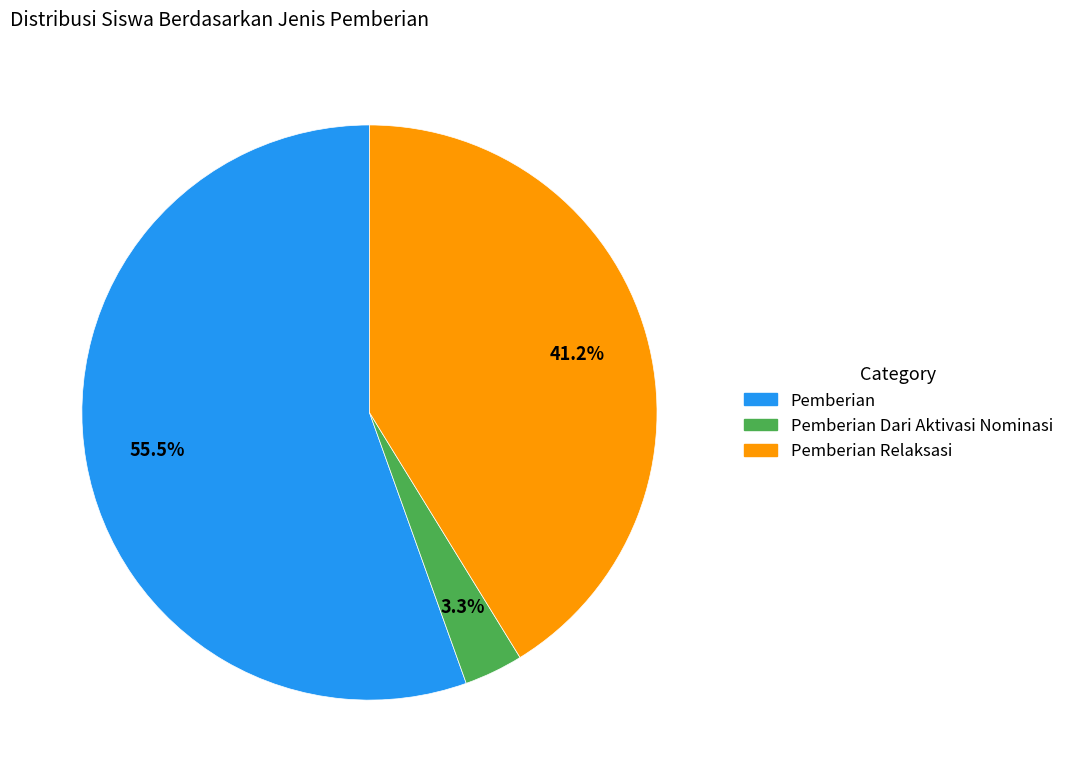

Does any single category account for the majority?

Yes